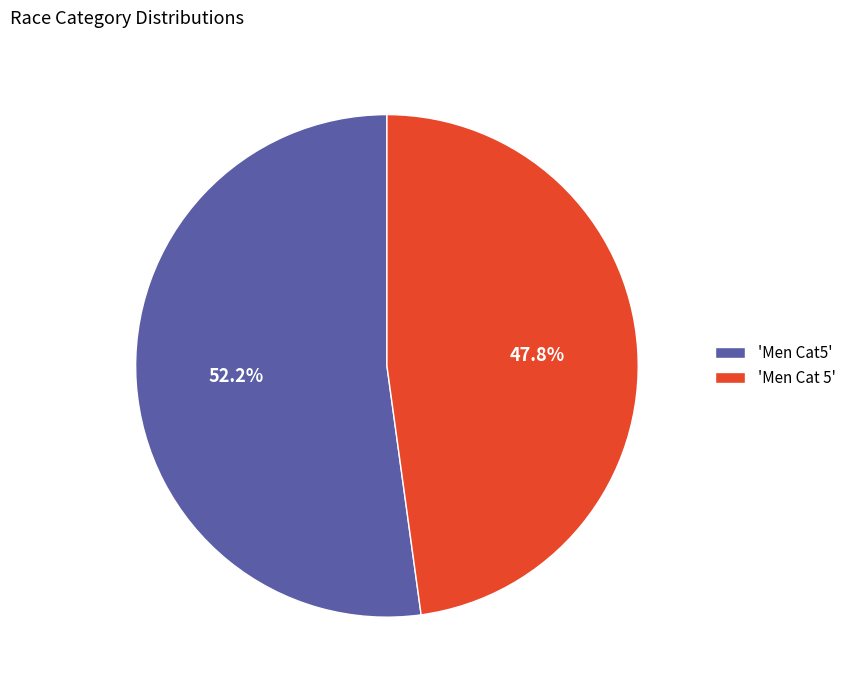

Which slice is the largest?

'Men Cat5'